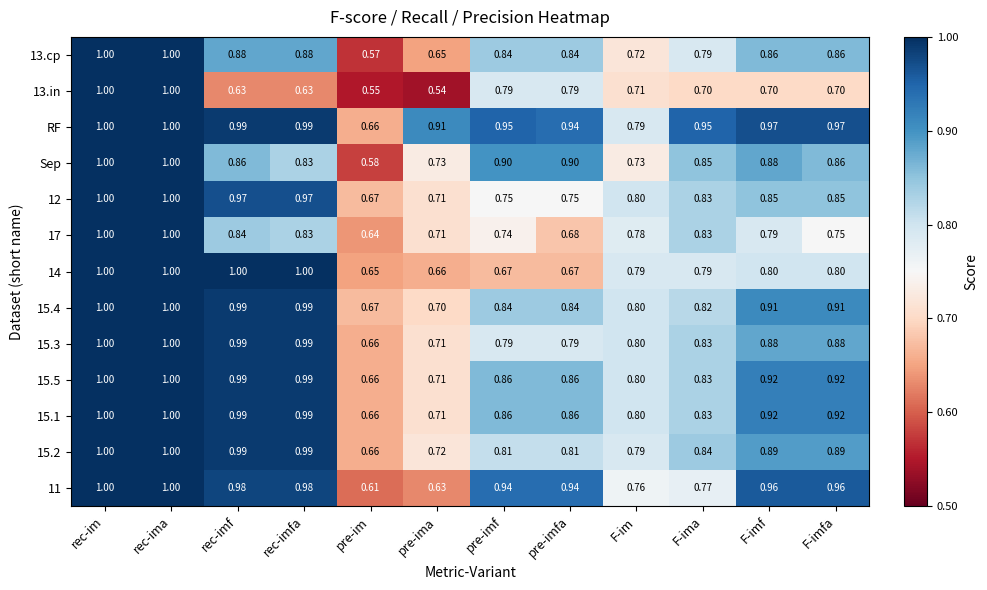

Which series has the widest spread of values?

13.in